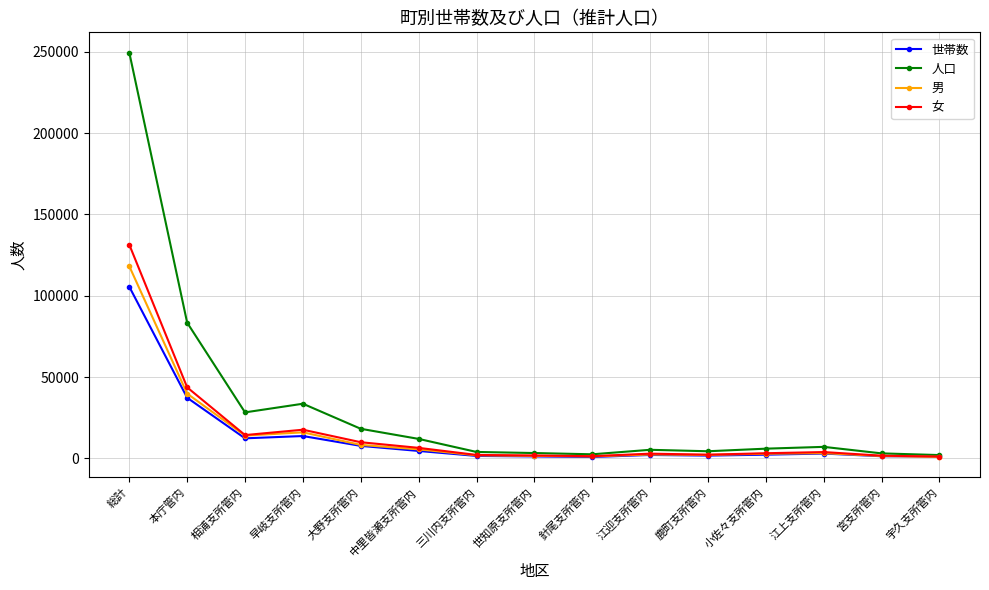

What position from the right is 宇久支所管内?

1